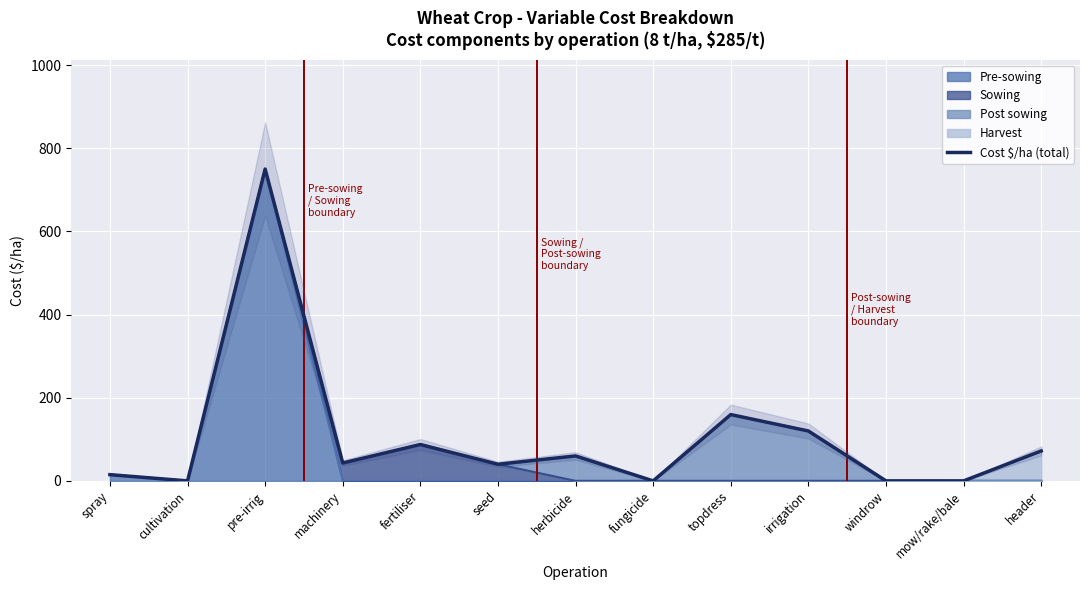

True or false: there are more than 1 points higher than both neighbors.

True